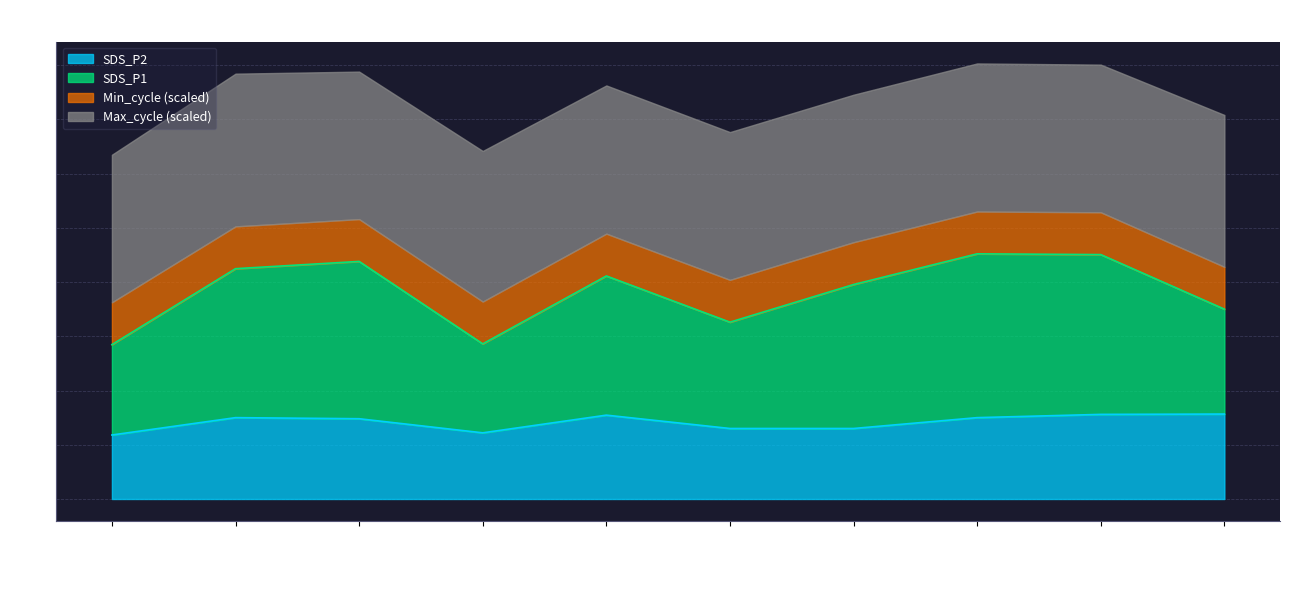

True or false: SDS_P2 has a value of 5.1 at 00:14.

False